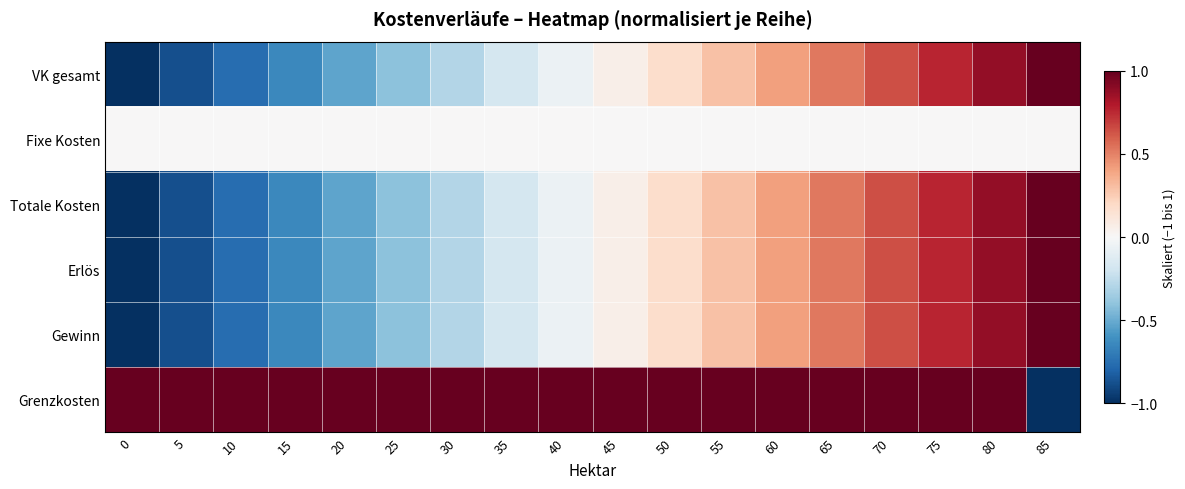

Reading left to right, what are all the values shown in this chart?

VK gesamt: 0=-1.0	5=-0.9	10=-0.8	15=-0.6	20=-0.5	25=-0.4	30=-0.3	35=-0.2	40=-0.1	45=0.1	50=0.2	55=0.3	60=0.4	65=0.5	70=0.6	75=0.8	80=0.9	85=1.0
Fixe Kosten: 0=0.0	5=0.0	10=0.0	15=0.0	20=0.0	25=0.0	30=0.0	35=0.0	40=0.0	45=0.0	50=0.0	55=0.0	60=0.0	65=0.0	70=0.0	75=0.0	80=0.0	85=0.0
Totale Kosten: 0=-1.0	5=-0.9	10=-0.8	15=-0.6	20=-0.5	25=-0.4	30=-0.3	35=-0.2	40=-0.1	45=0.1	50=0.2	55=0.3	60=0.4	65=0.5	70=0.6	75=0.8	80=0.9	85=1.0
Erlös: 0=-1.0	5=-0.9	10=-0.8	15=-0.6	20=-0.5	25=-0.4	30=-0.3	35=-0.2	40=-0.1	45=0.1	50=0.2	55=0.3	60=0.4	65=0.5	70=0.6	75=0.8	80=0.9	85=1.0
Gewinn: 0=-1.0	5=-0.9	10=-0.8	15=-0.6	20=-0.5	25=-0.4	30=-0.3	35=-0.2	40=-0.1	45=0.1	50=0.2	55=0.3	60=0.4	65=0.5	70=0.6	75=0.8	80=0.9	85=1.0
Grenzkosten: 0=1.0	5=1.0	10=1.0	15=1.0	20=1.0	25=1.0	30=1.0	35=1.0	40=1.0	45=1.0	50=1.0	55=1.0	60=1.0	65=1.0	70=1.0	75=1.0	80=1.0	85=-1.0